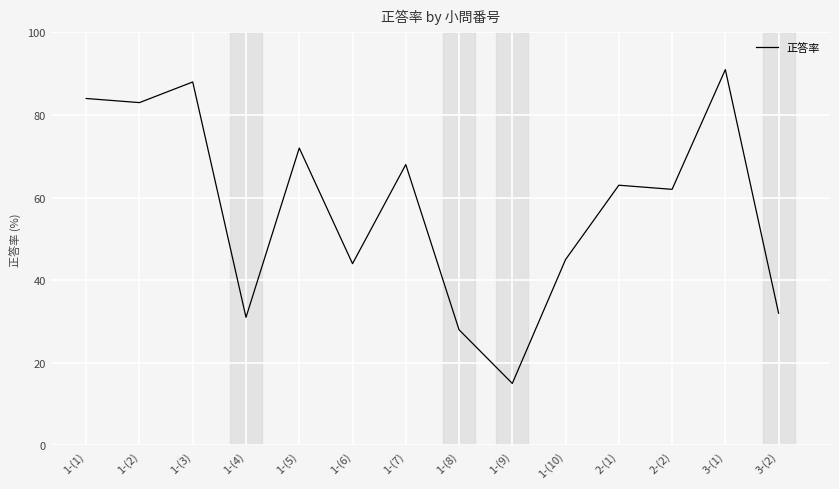

The chart shows a value of 91 at 3-(1). True or false?

True